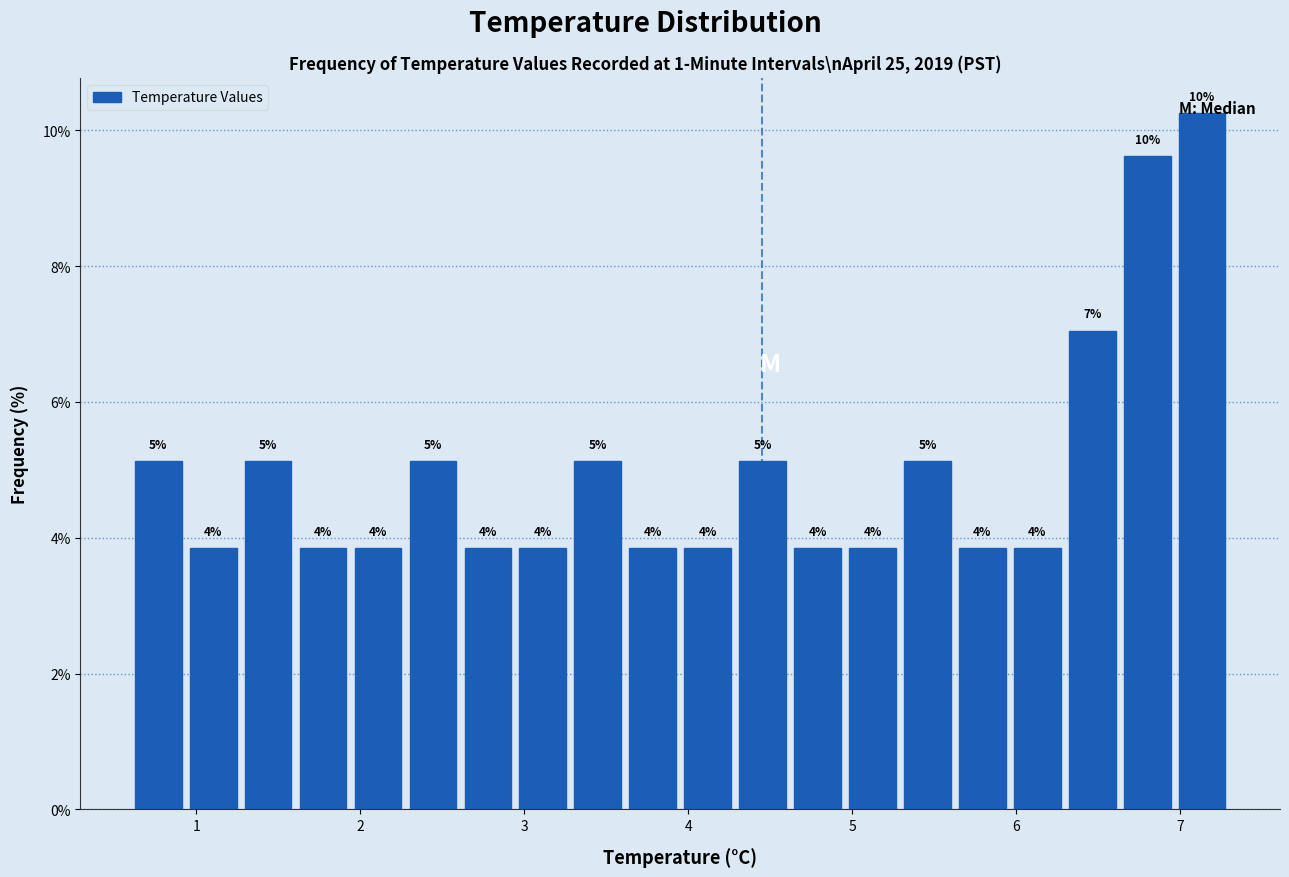

Read against the x-axis, roughly where is the centre of the tallest bar?

7.1